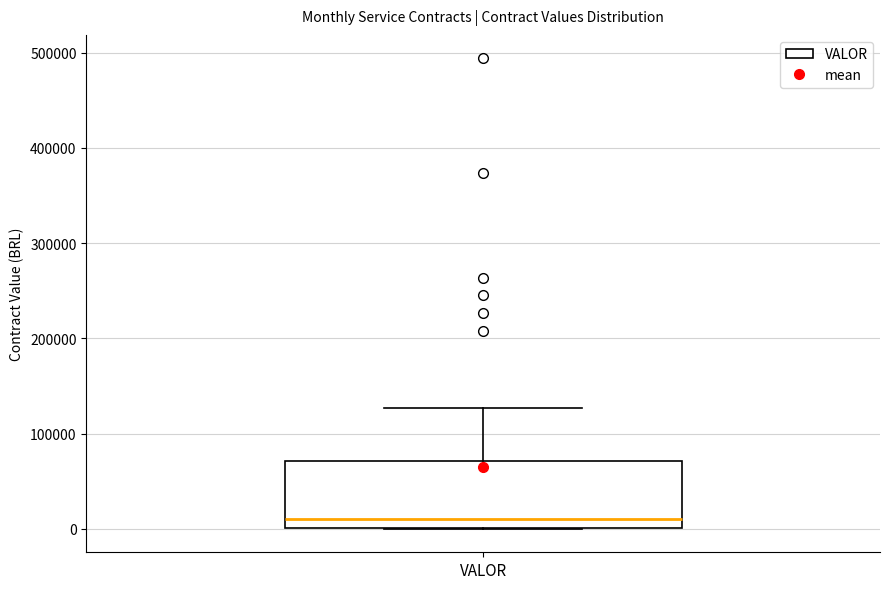

Read this box plot against the y-axis: the position of the median line, the range covered by the box, and the ends of both whiskers. The values are not printed on the chart, so give them approximately, as read against the axis.

median 10000, box 0 to 70000, whiskers 0 to 130000